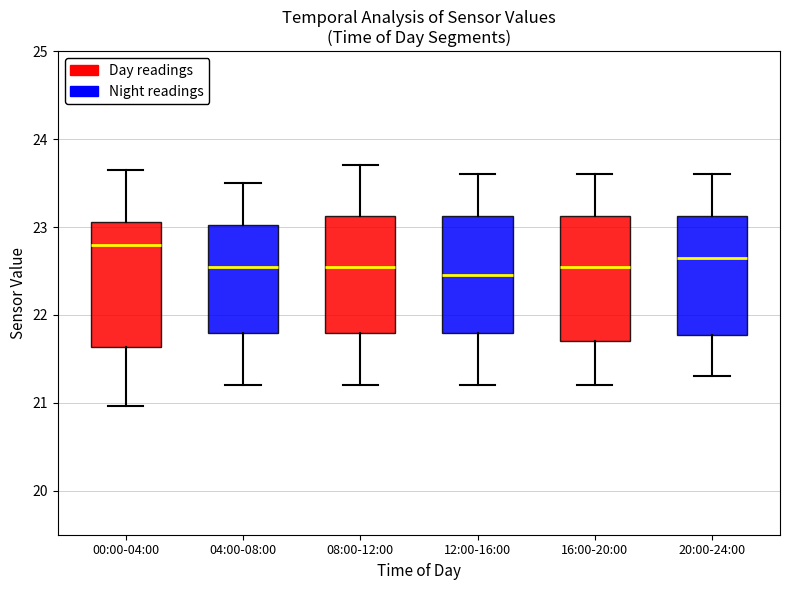

Reading left to right, transcribe this box plot: for each box, give where its median line is, the range the box spans, and where its two whiskers end, as read against the y-axis. The values are not printed on the chart, so give them approximately, as read against the axis.

00:00-04:00: median 22.8, box 21.6 to 23.1, whiskers 21.0 to 23.7
04:00-08:00: median 22.6, box 21.8 to 23.0, whiskers 21.2 to 23.5
08:00-12:00: median 22.6, box 21.8 to 23.1, whiskers 21.2 to 23.7
12:00-16:00: median 22.5, box 21.8 to 23.1, whiskers 21.2 to 23.6
16:00-20:00: median 22.6, box 21.7 to 23.1, whiskers 21.2 to 23.6
20:00-24:00: median 22.7, box 21.8 to 23.1, whiskers 21.3 to 23.6